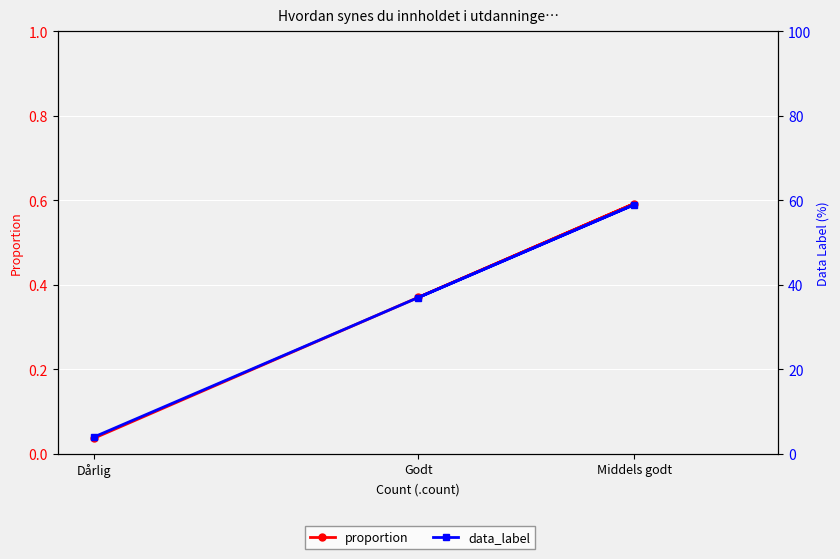

The proportion series shows 0.6 at Middels godt. True or false?

True